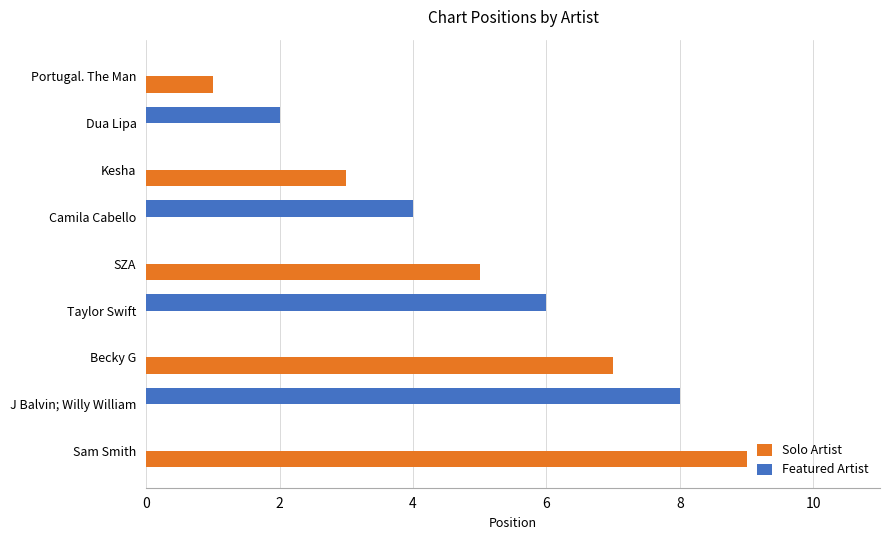

What is the sum of the Featured Artist values at Portugal. The Man and Camila Cabello?

4